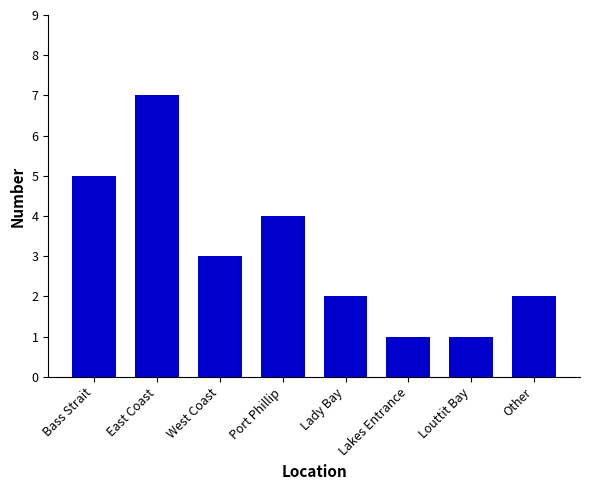

What is the sum of all values?

25